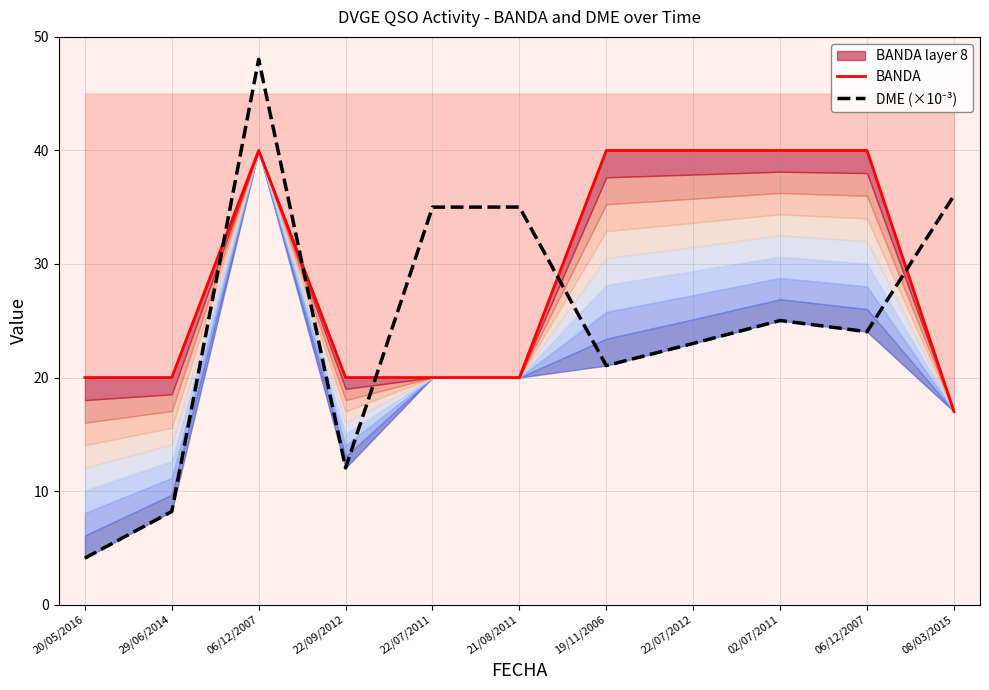

The value of BANDA at 22/09/2012 is 9.6. True or false?

False